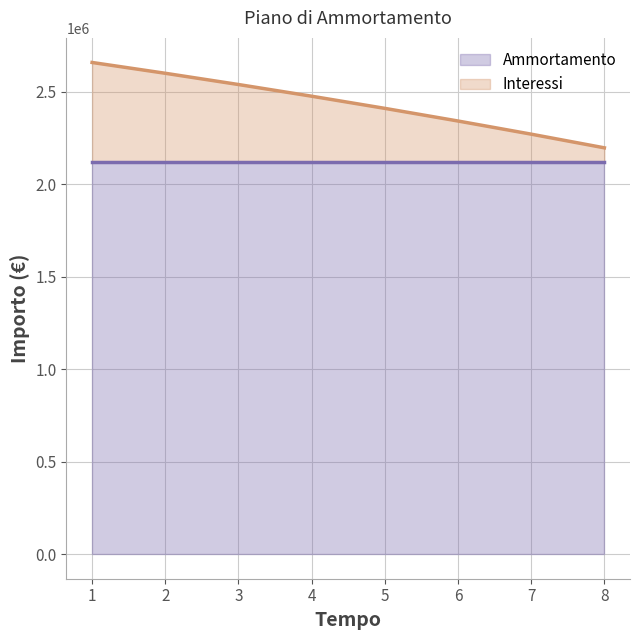

Reading left to right, list all the values displayed in this chart.

1=2659305.8	2=2600850.6	3=2540057.2	4=2476832.0	5=2411077.8	6=2342693.5	7=2271573.8	8=2197609.3